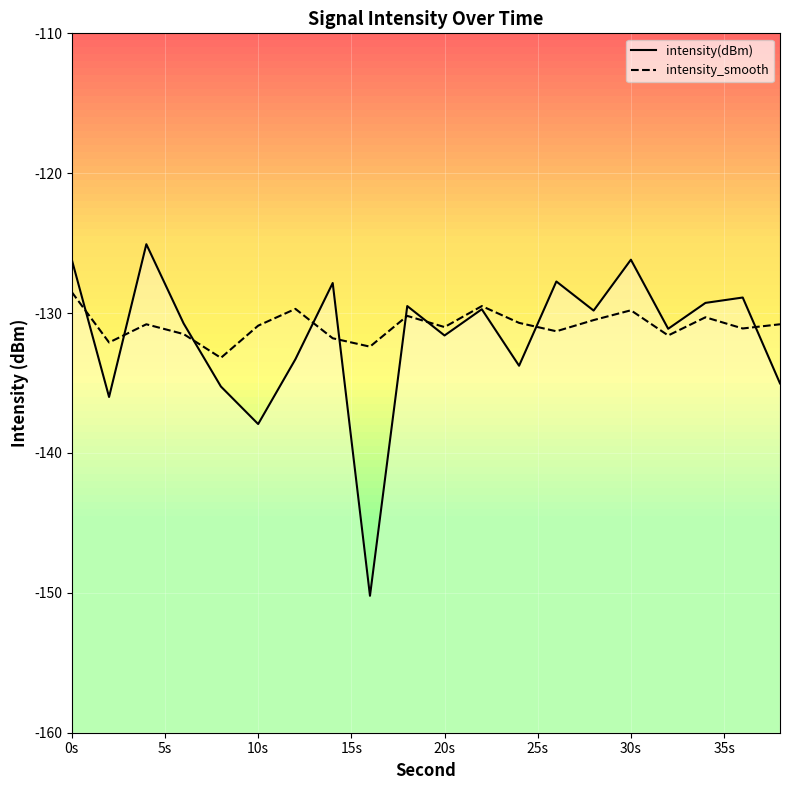

What are all the series names shown in the legend?

intensity(dBm), intensity_smooth